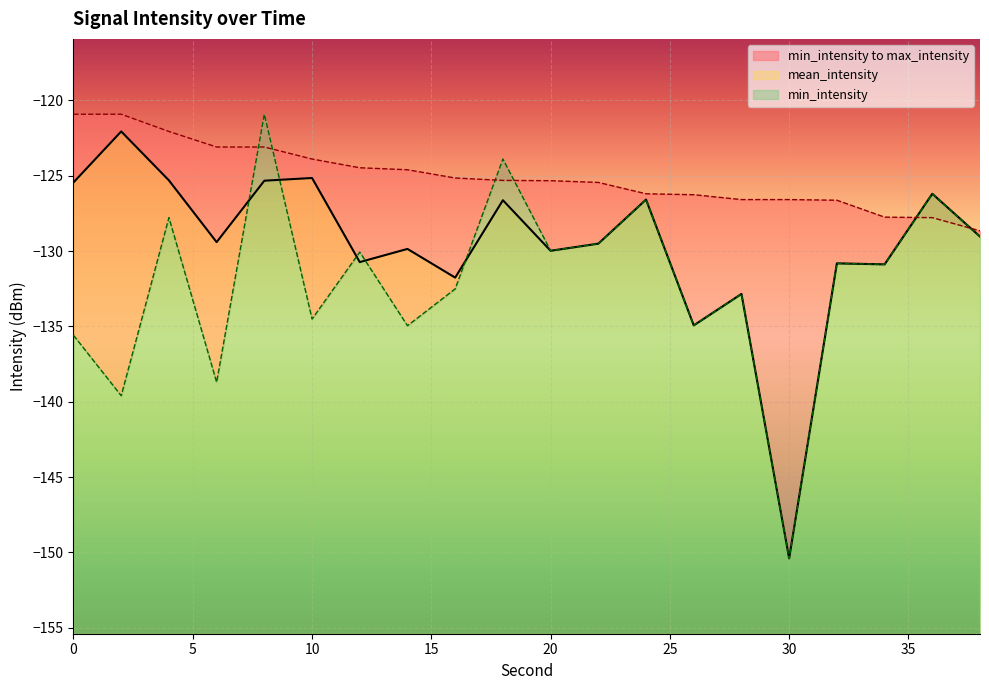

What is the smallest value displayed?

-150.4